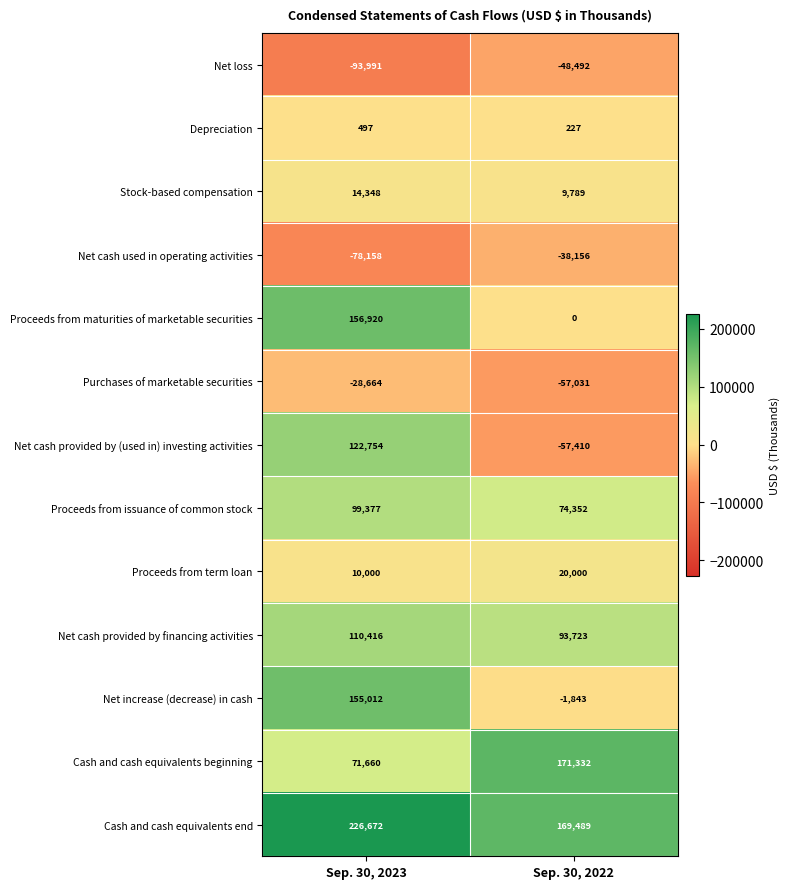

What is the approximate value of Cash and cash equivalents beginning at Sep. 30, 2023, to the nearest 10?

71660